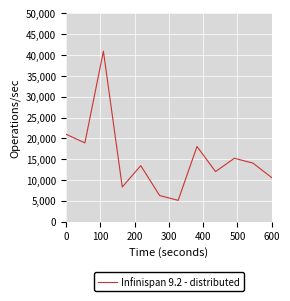

What is the difference between the maximum and minimum values?

35808.3